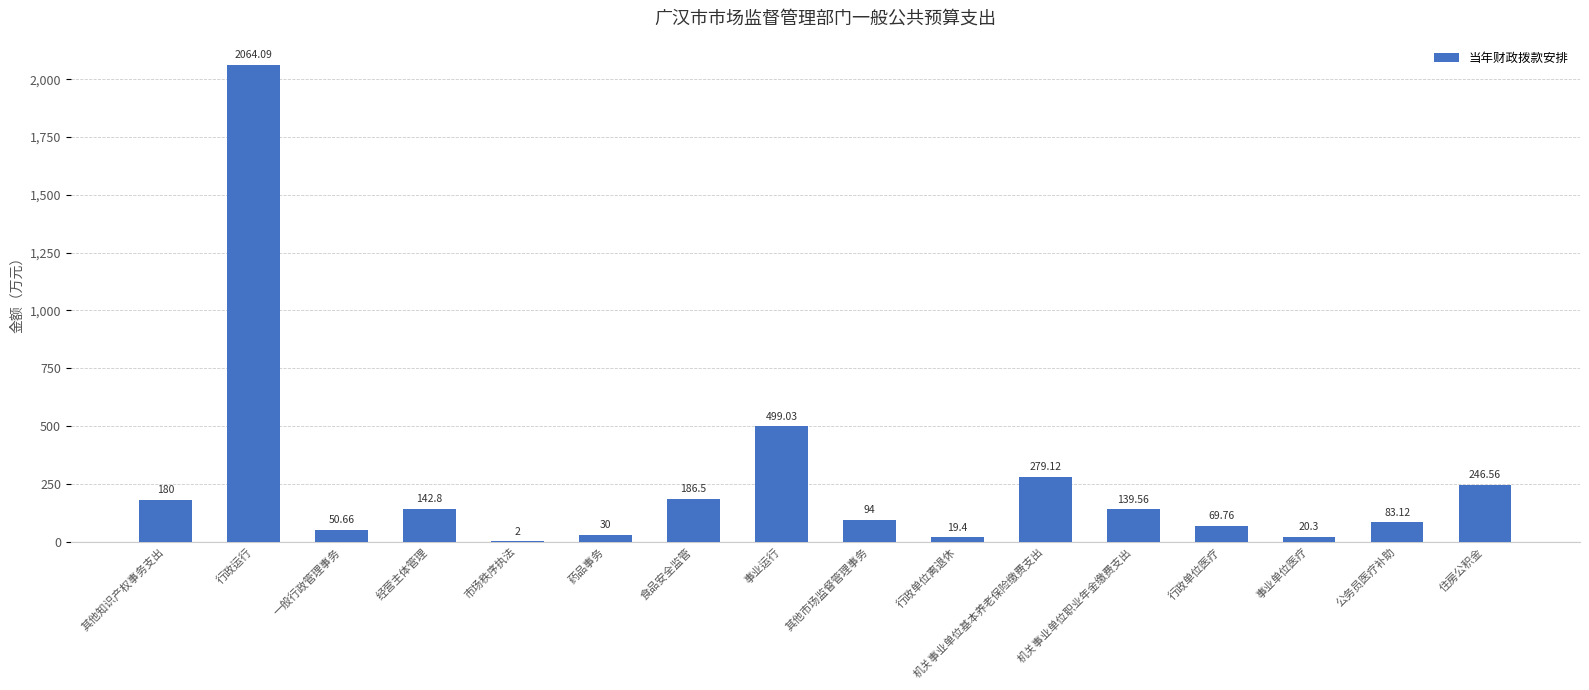

Which category has the highest value across all series?

行政运行